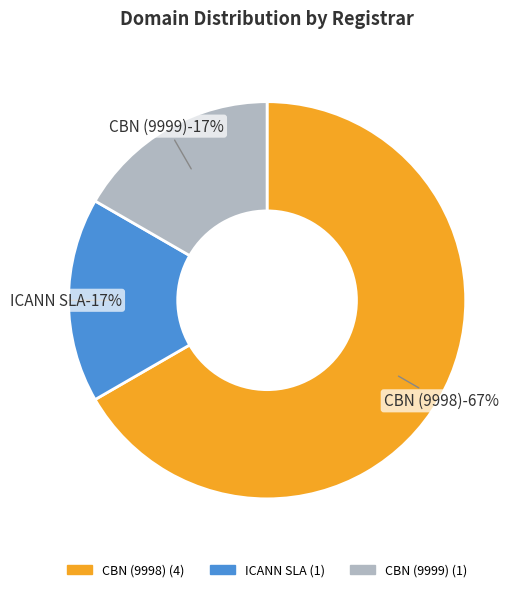

What percentage is the ICANN SLA slice, to the nearest percent?

17%